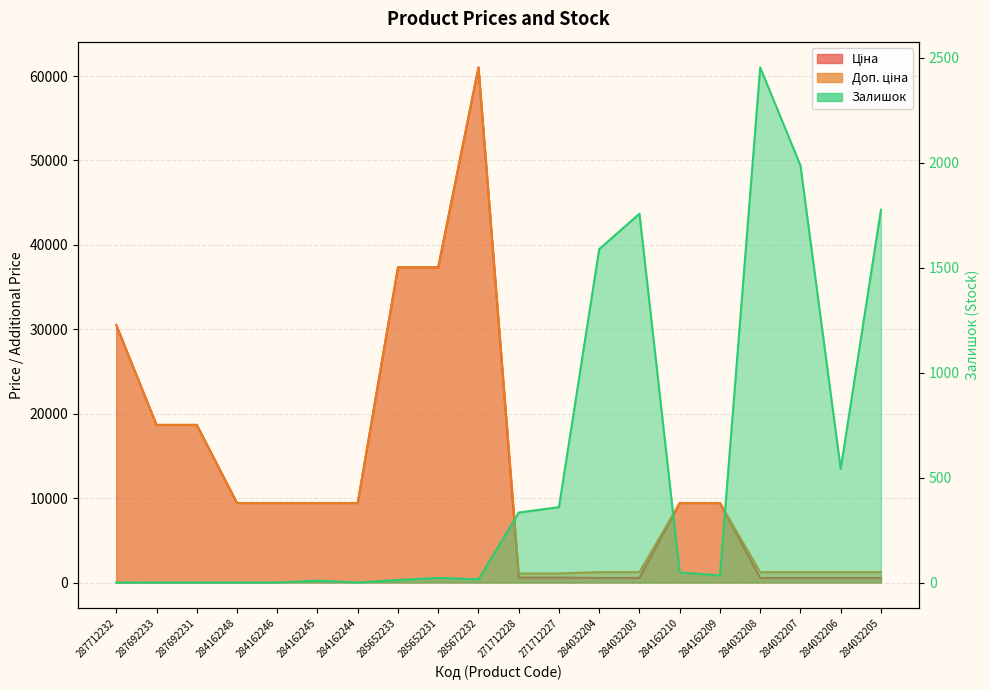

Reading left to right, list all the values displayed in this chart.

Ціна: 287712232=30512.3	287692233=18671.5	287692231=18671.5	284162248=9416.9	284162246=9416.9	284162245=9416.9	284162244=9416.9	285652233=37343.0	285652231=37343.0	285672232=61024.7	271712228=586.0	271712227=586.0	284032204=535.4	284032203=535.4	284162210=9416.9	284162209=9416.9	284032208=535.4	284032207=535.4	284032206=535.4	284032205=535.4
Доп. ціна: 287712232=30512.3	287692233=18671.5	287692231=18671.5	284162248=9416.9	284162246=9416.9	284162245=9416.9	284162244=9416.9	285652233=37343.0	285652231=37343.0	285672232=61024.7	271712228=1074.5	271712227=1074.5	284032204=1227.2	284032203=1227.2	284162210=9416.9	284162209=9416.9	284032208=1227.2	284032207=1227.2	284032206=1227.2	284032205=1227.2
Залишок: 287712232=0.0	287692233=0.0	287692231=0.0	284162248=0.0	284162246=0.0	284162245=9.0	284162244=0.0	285652233=12.0	285652231=22.0	285672232=15.0	271712228=333.0	271712227=359.0	284032204=1588.0	284032203=1756.0	284162210=48.0	284162209=34.0	284032208=2453.0	284032207=1986.0	284032206=541.0	284032205=1775.0